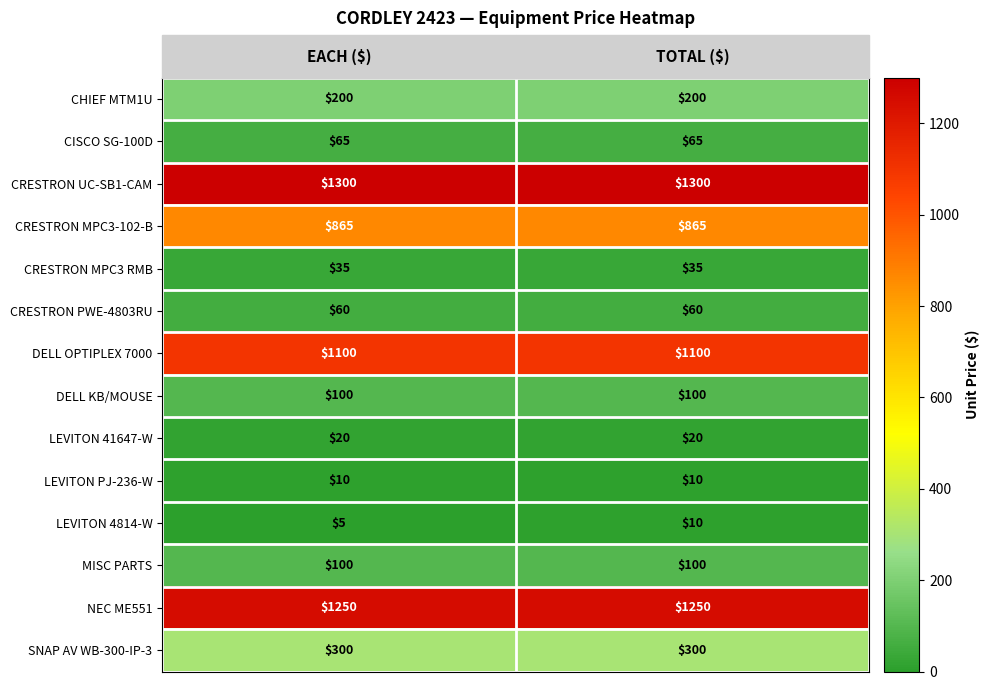

At which category is the sum across all series the highest?

TOTAL ($)